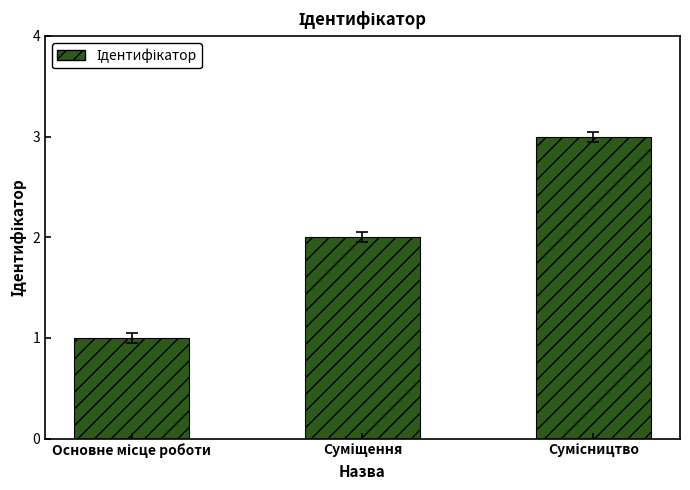

What is the maximum value shown in the chart?

3